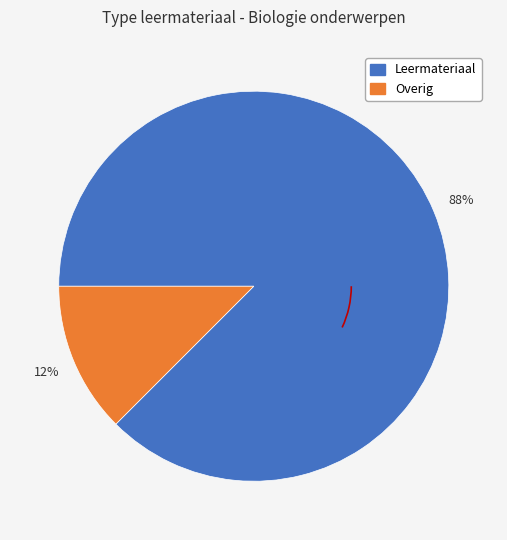

To the nearest percent, what is the average slice percentage?

50%